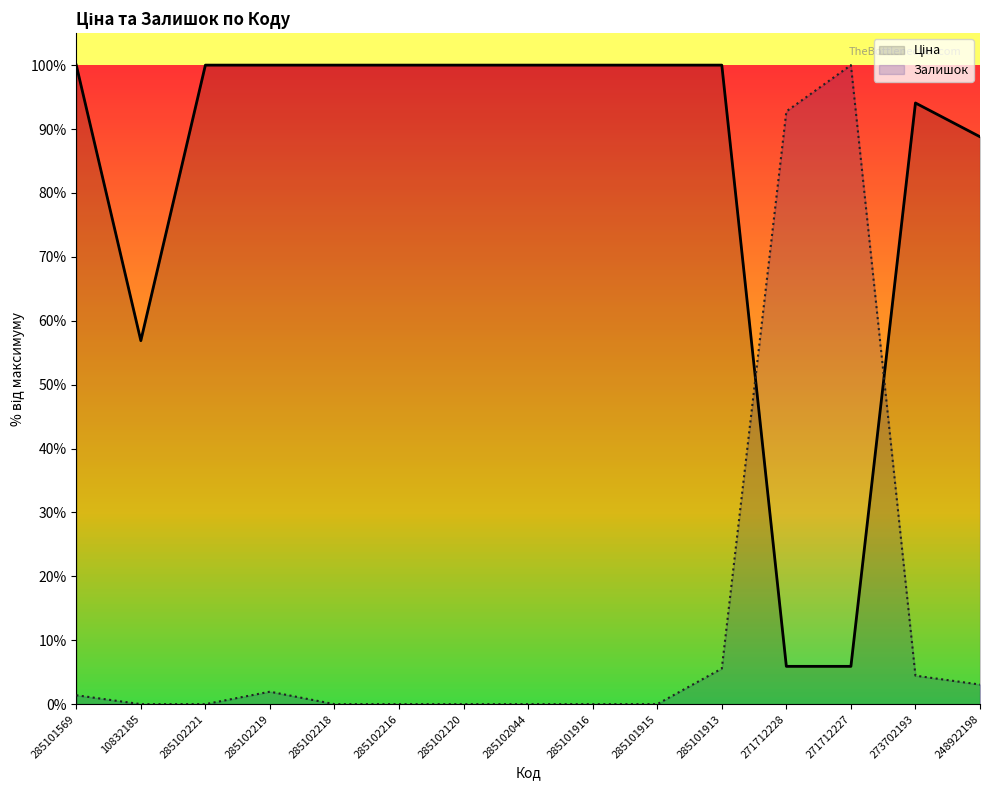

How many values in Залишок are above zero?

7